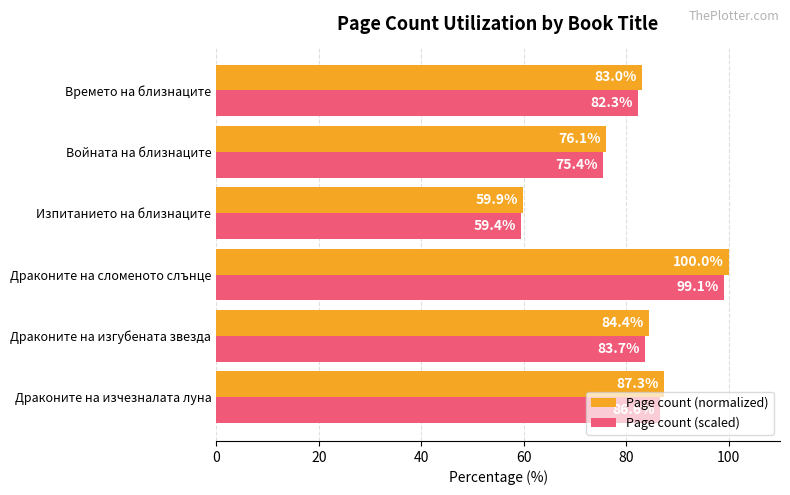

The value of Page count (scaled) at Драконите на изчезналата луна is 86.6. True or false?

True